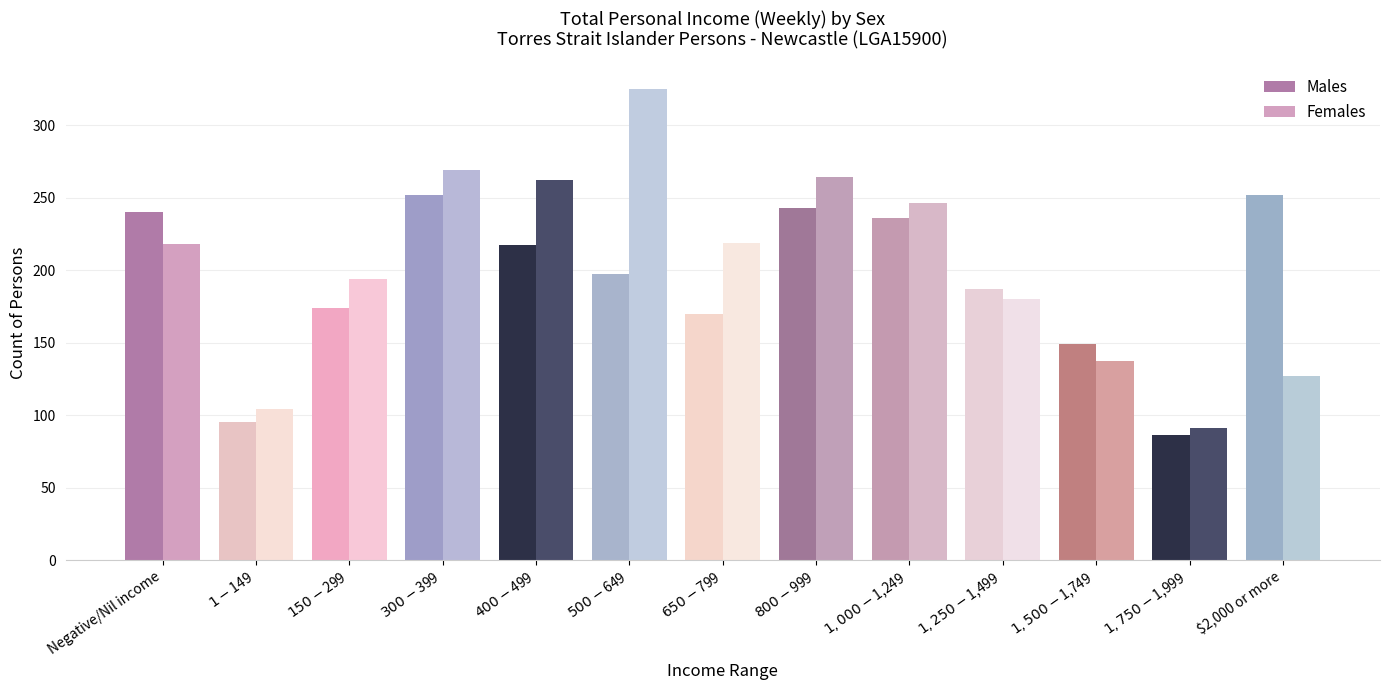

Reading left to right, transcribe all the data shown in this chart.

Males: Negative/Nil income=240	$1-$149=95	$150-$299=174	$300-$399=252	$400-$499=217	$500-$649=197	$650-$799=170	$800-$999=243	$1,000-$1,249=236	$1,250-$1,499=187	$1,500-$1,749=149	$1,750-$1,999=86	$2,000 or more=252
Females: Negative/Nil income=218	$1-$149=104	$150-$299=194	$300-$399=269	$400-$499=262	$500-$649=325	$650-$799=219	$800-$999=264	$1,000-$1,249=246	$1,250-$1,499=180	$1,500-$1,749=137	$1,750-$1,999=91	$2,000 or more=127